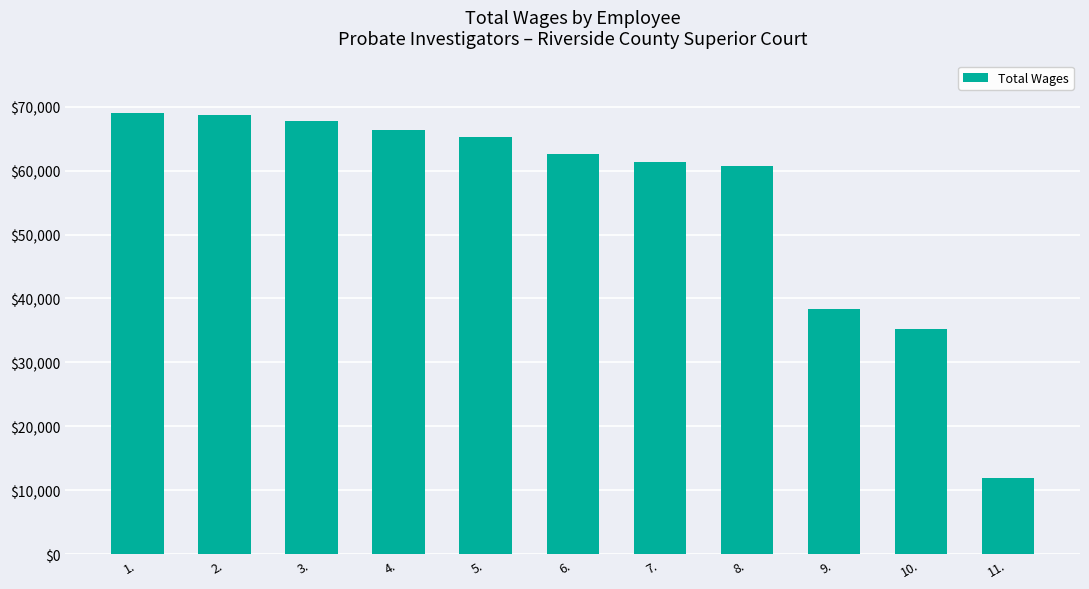

Approximately how many times larger is the value at 4. compared to 6.?

1.1